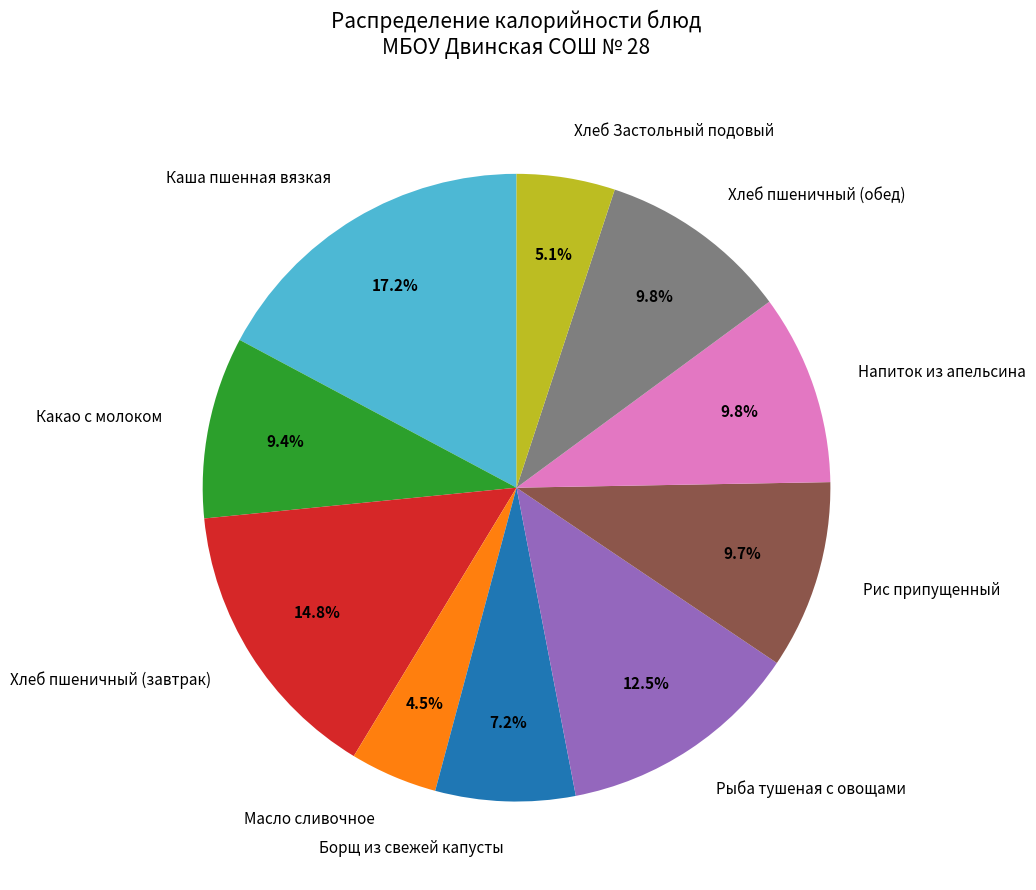

What percentage is the Какао с молоком slice, to the nearest percent?

9%